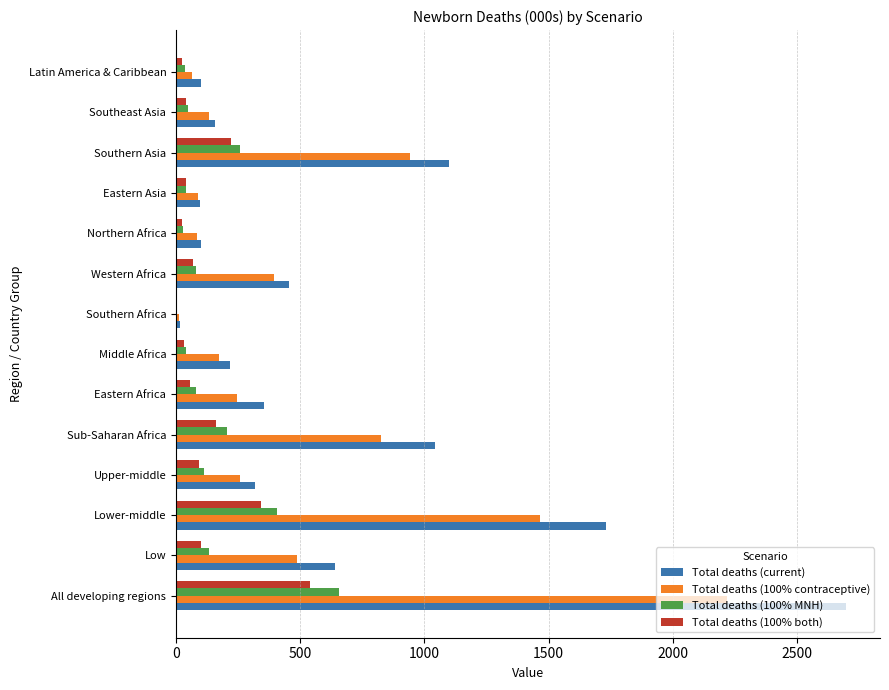

The Total deaths (100% contraceptive) series shows 487.0 at Low. True or false?

True